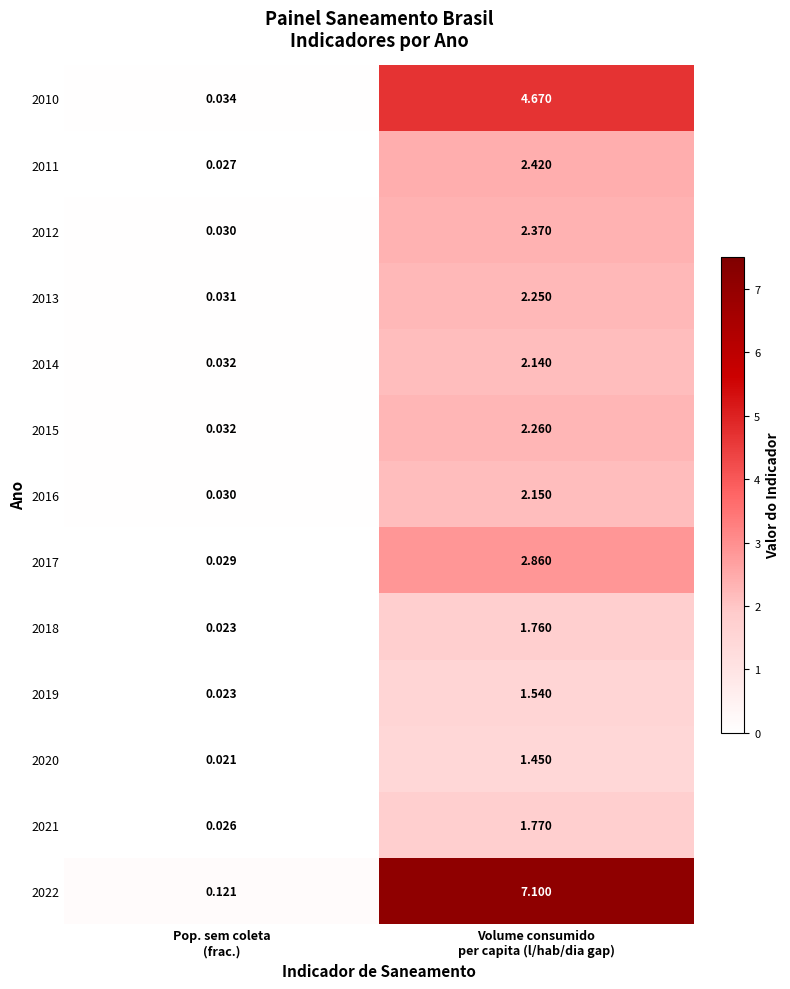

How many categories are shown in the chart?

2